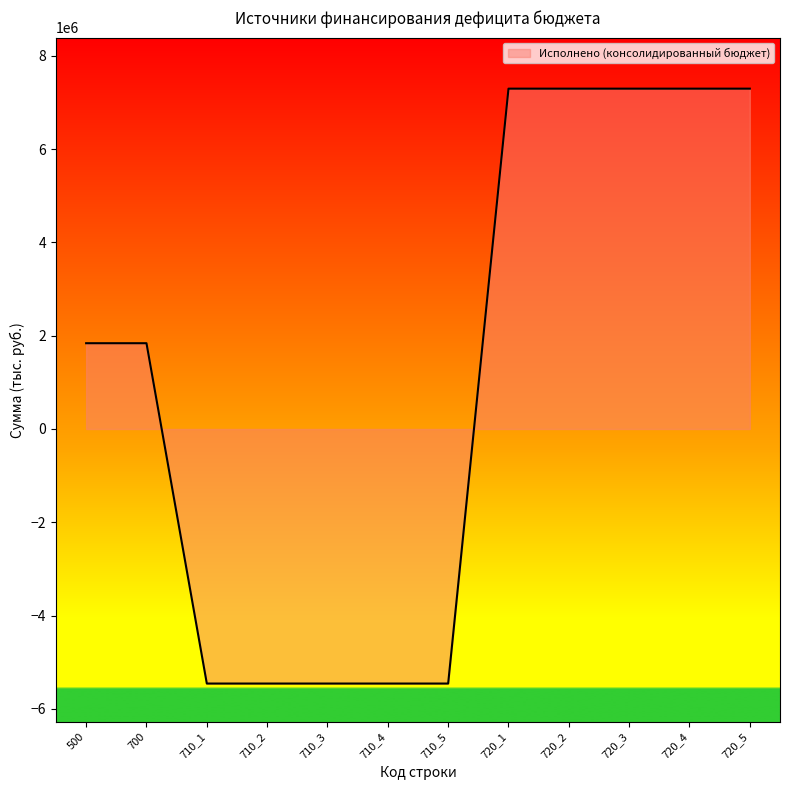

How many negative values are there?

5